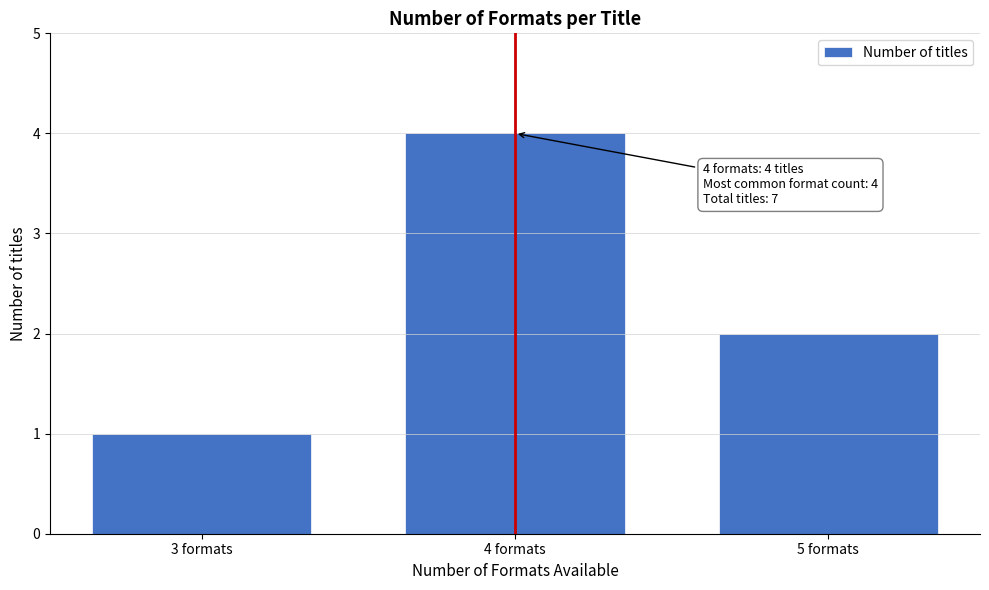

Reading right to left, transcribe all the data shown in this chart.

5 formats=2	4 formats=4	3 formats=1